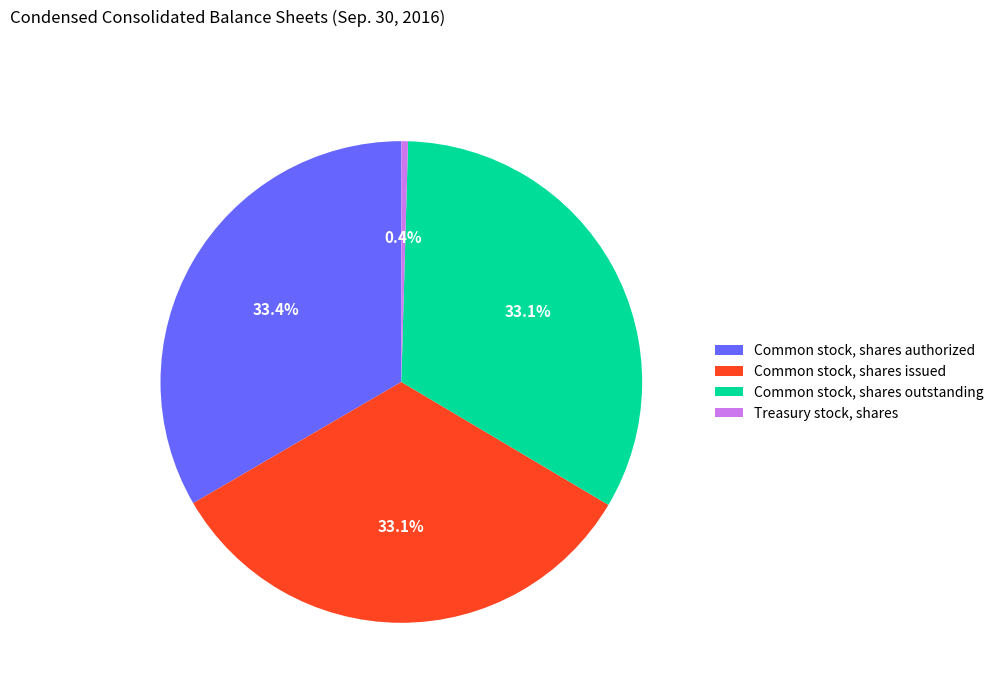

Which category has the smallest portion of the pie?

Treasury stock, shares